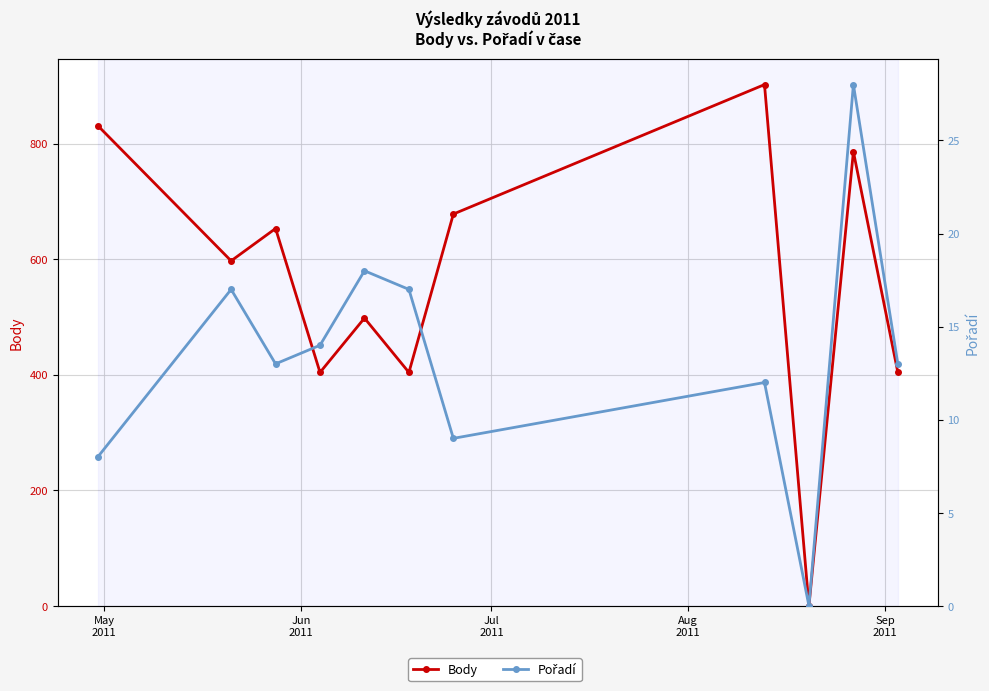

How many values in Pořadí are above zero?

10